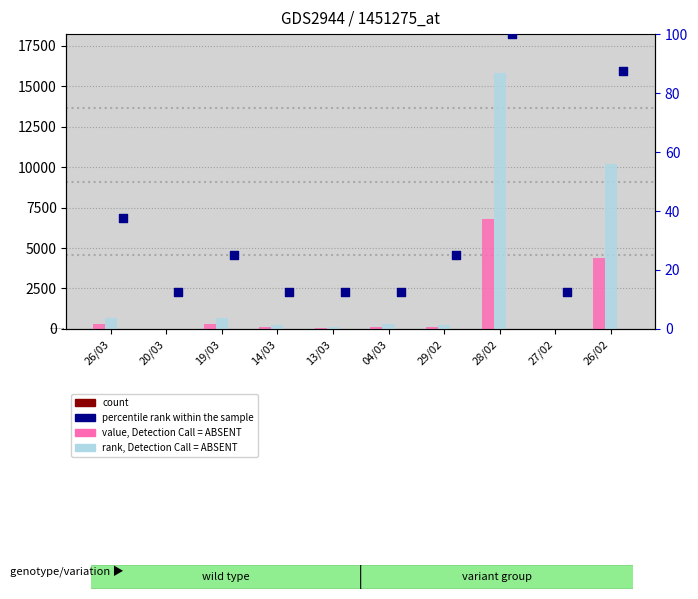

What are all the series names shown in the legend?

value, Detection Call = ABSENT, rank, Detection Call = ABSENT, count, percentile rank within the sample